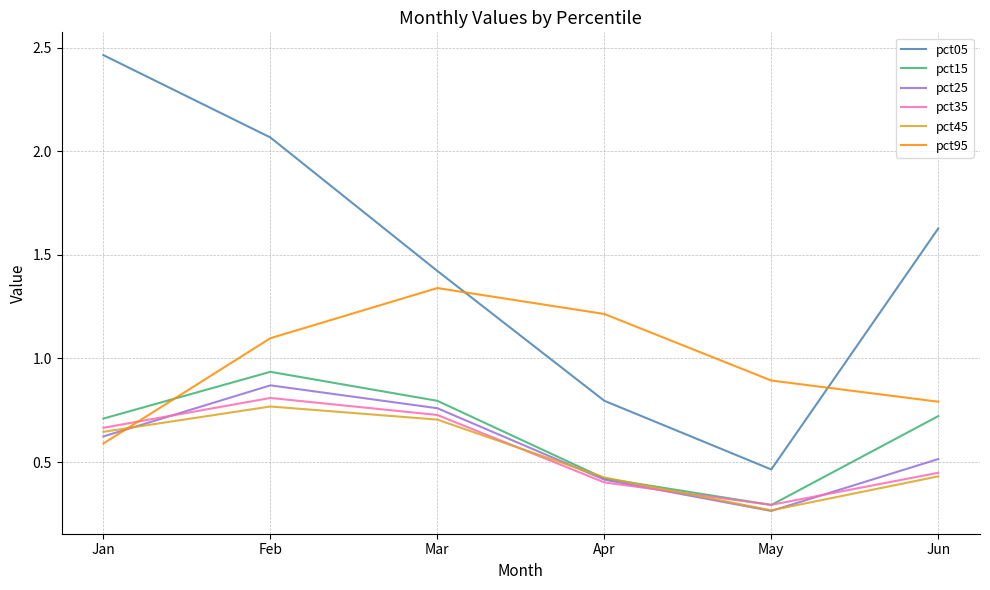

How many intersections are there between pct25 and pct35?

3